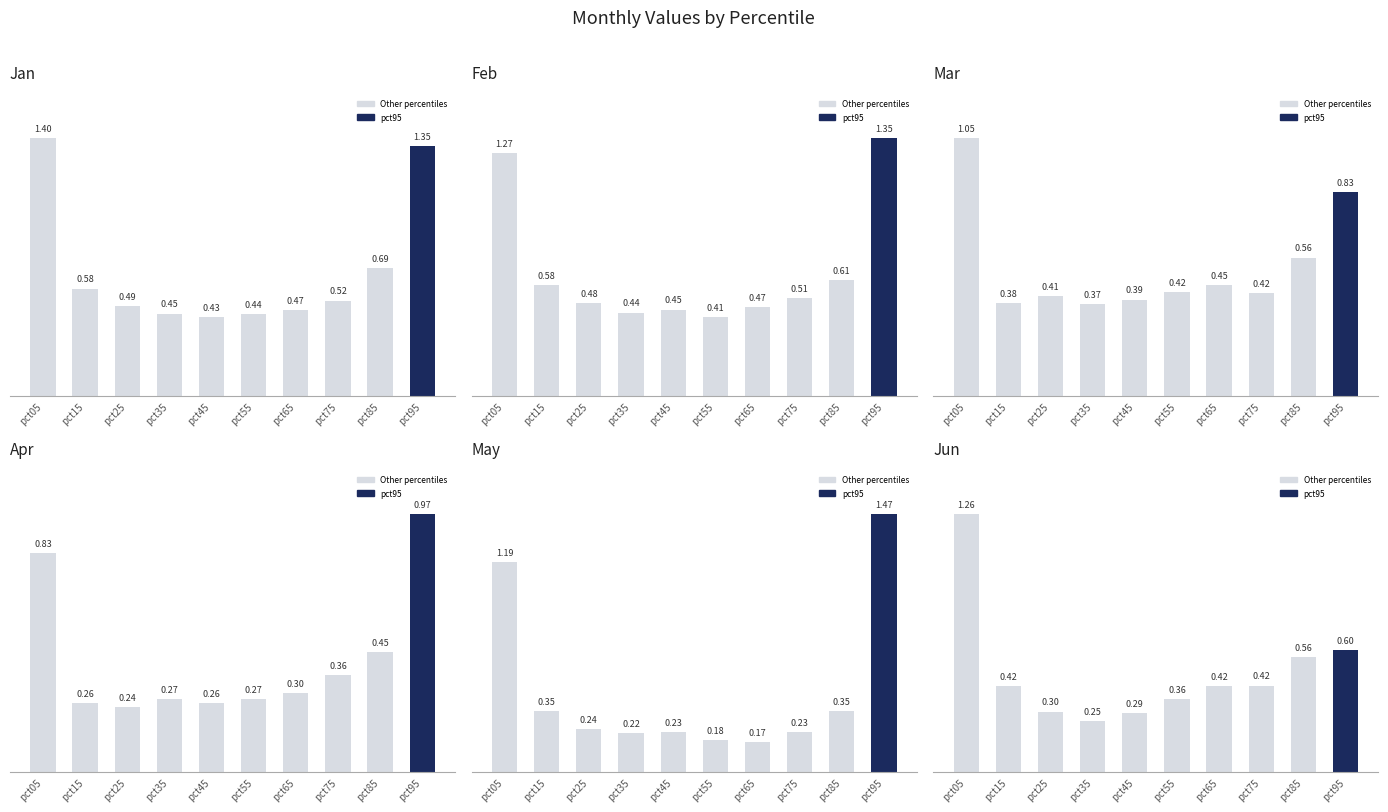

Which category has the lowest value across all series?

pct65